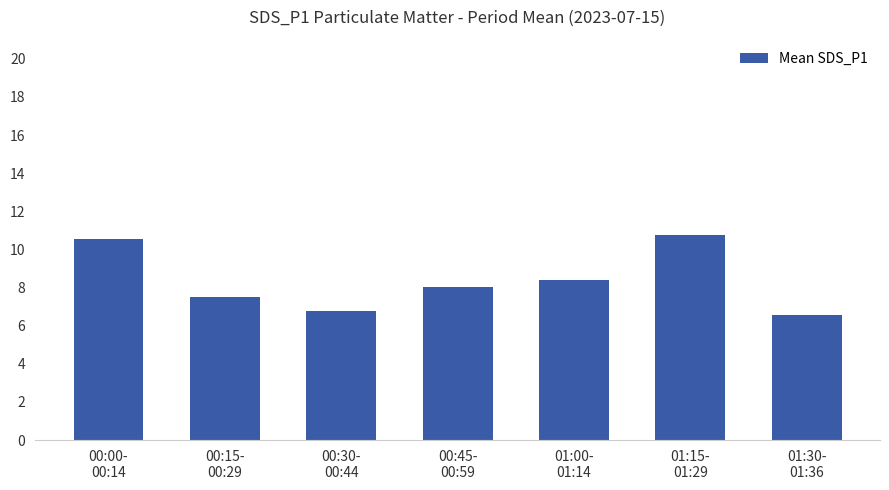

True or false: the data shows 10.6 at 00:00-
00:14.

True